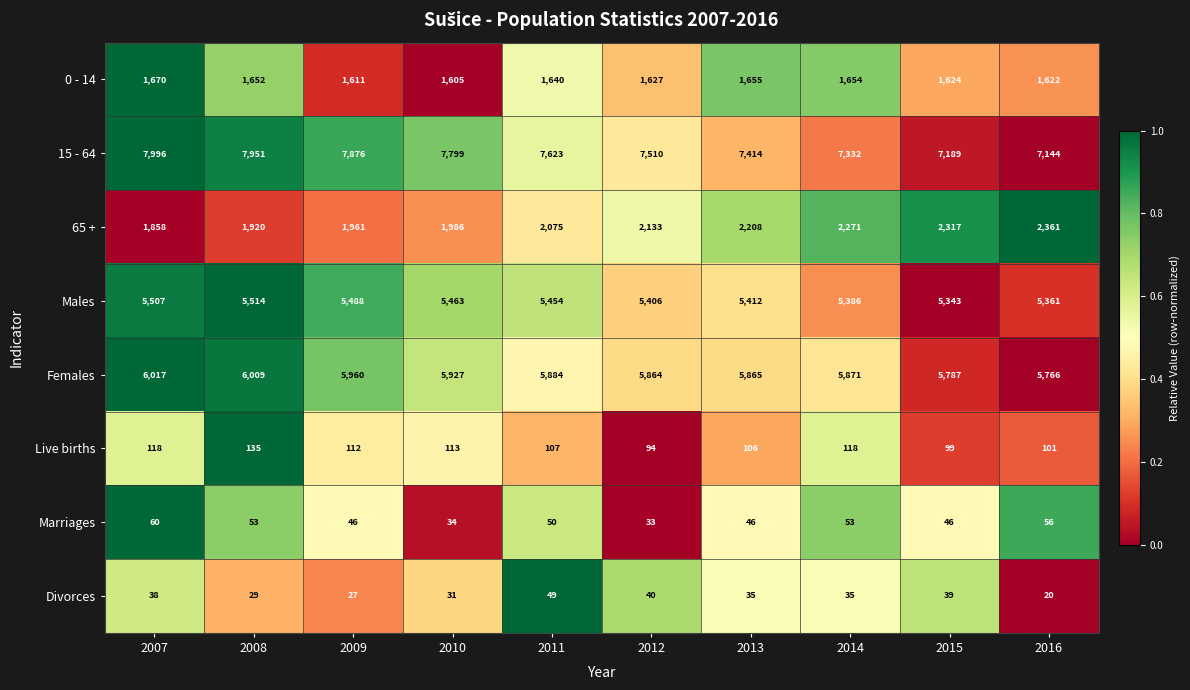

Is it true that Males equals 5488 at 2009?

True